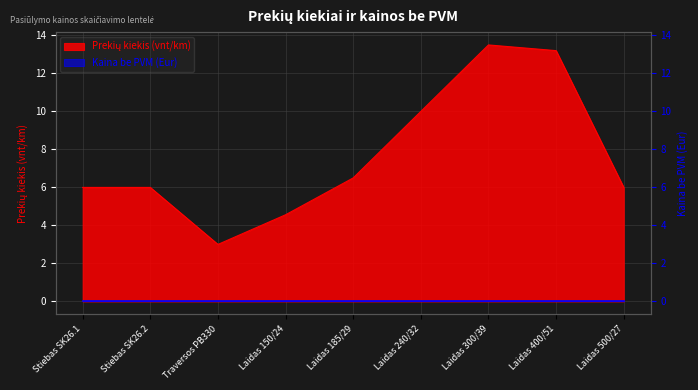

What is the approximate value at Laidas 300/39?

13.5